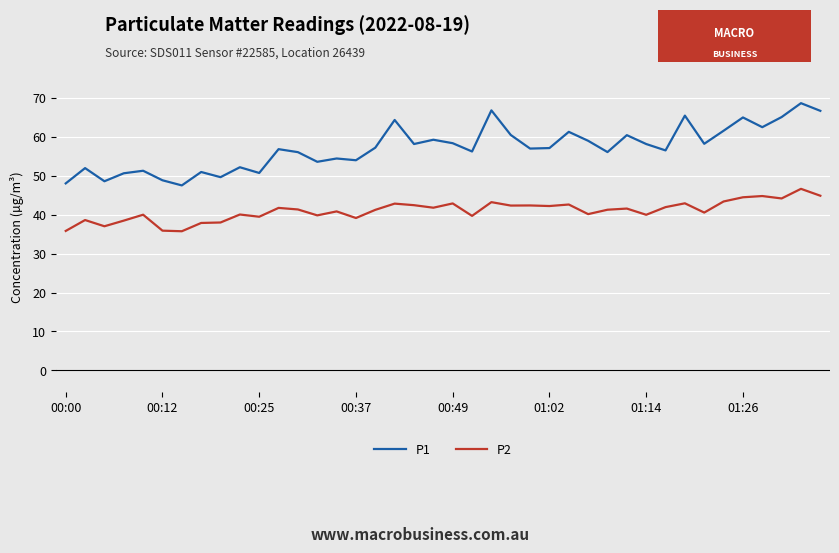

What is the difference between the maximum and minimum values in the P2 series?

10.9